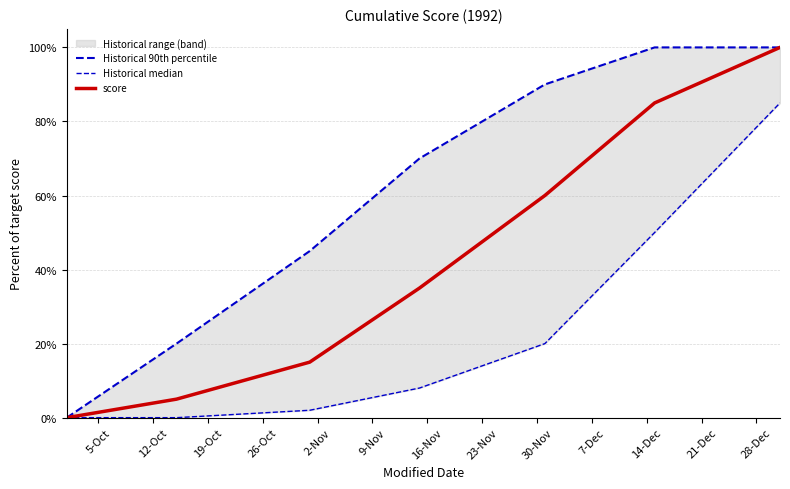

True or false: Historical median has more than 2 interior local peaks.

False